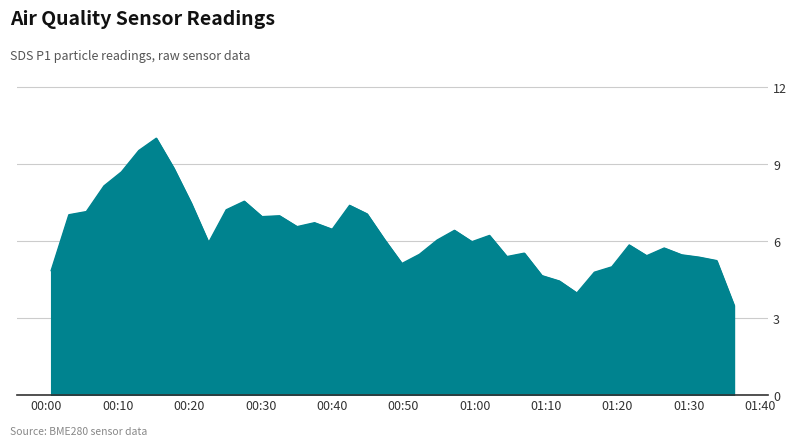

What is the difference between the maximum and minimum values?

6.5